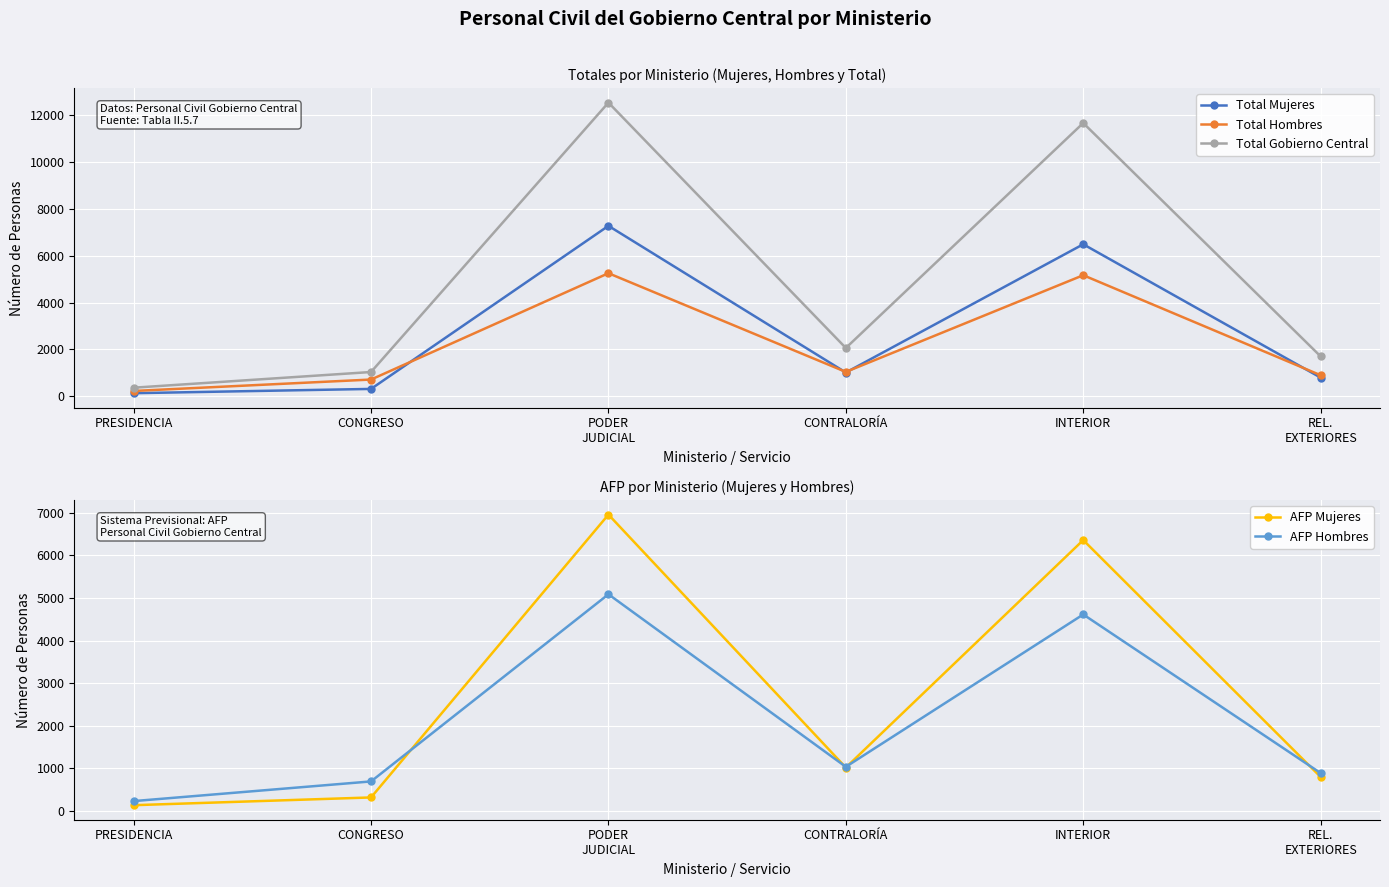

Where is the first local maximum for Total Gobierno Central?

PODER
JUDICIAL